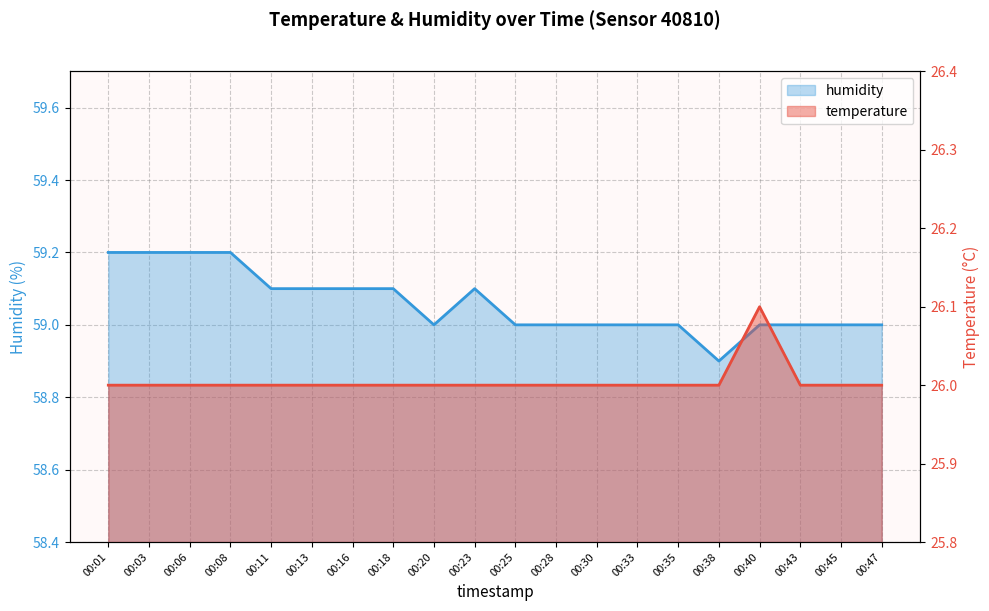

List the series in order of their overall mean, lowest first.

temperature, humidity